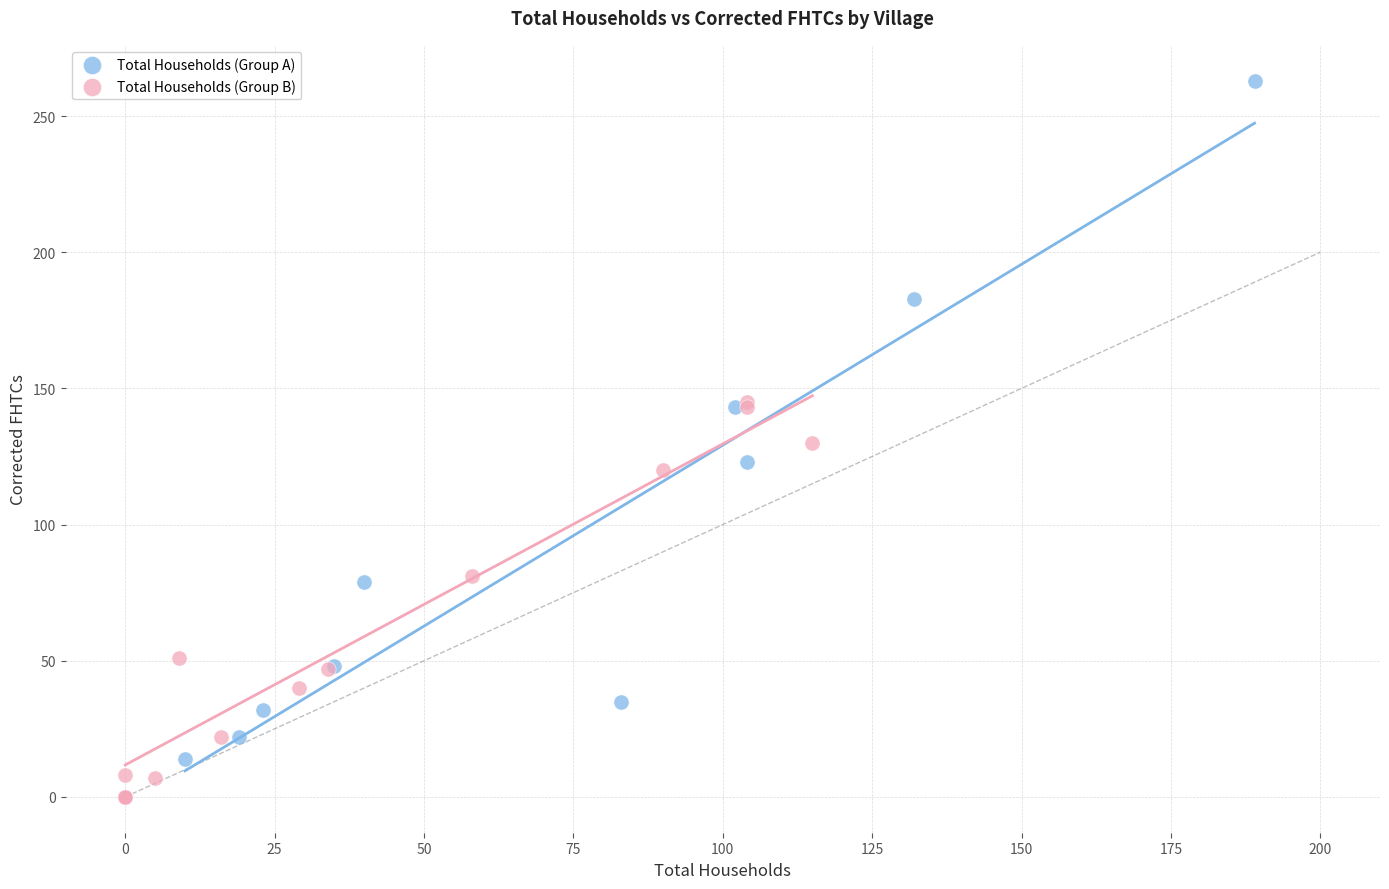

Which series reaches the maximum Y coordinate?

Total Households (Group A)